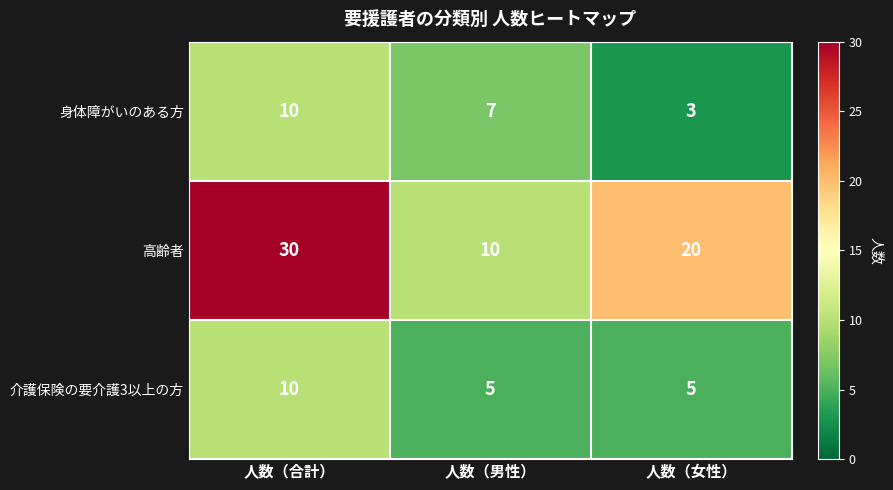

Reading right to left, extract all data points from this chart.

身体障がいのある方: 人数（女性）=3	人数（男性）=7	人数（合計）=10
高齢者: 人数（女性）=20	人数（男性）=10	人数（合計）=30
介護保険の要介護3以上の方: 人数（女性）=5	人数（男性）=5	人数（合計）=10